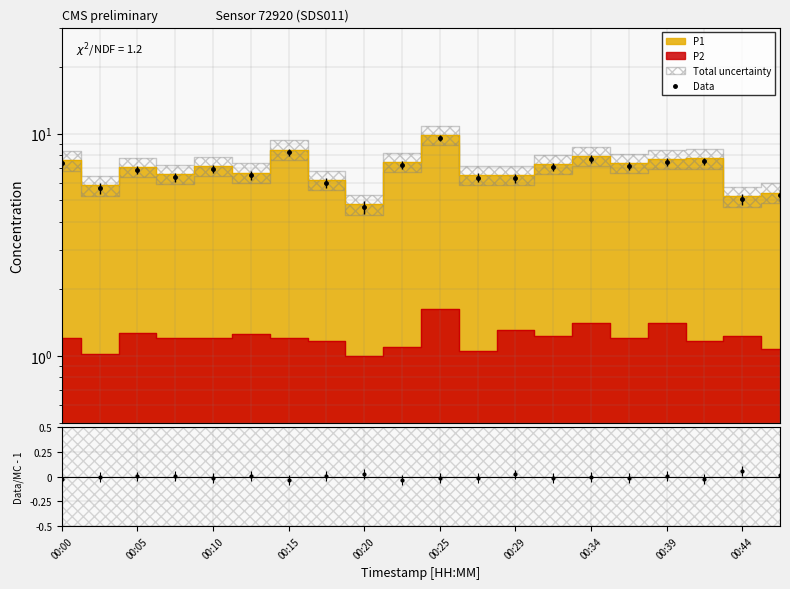

How many lines are shown in the chart?

2